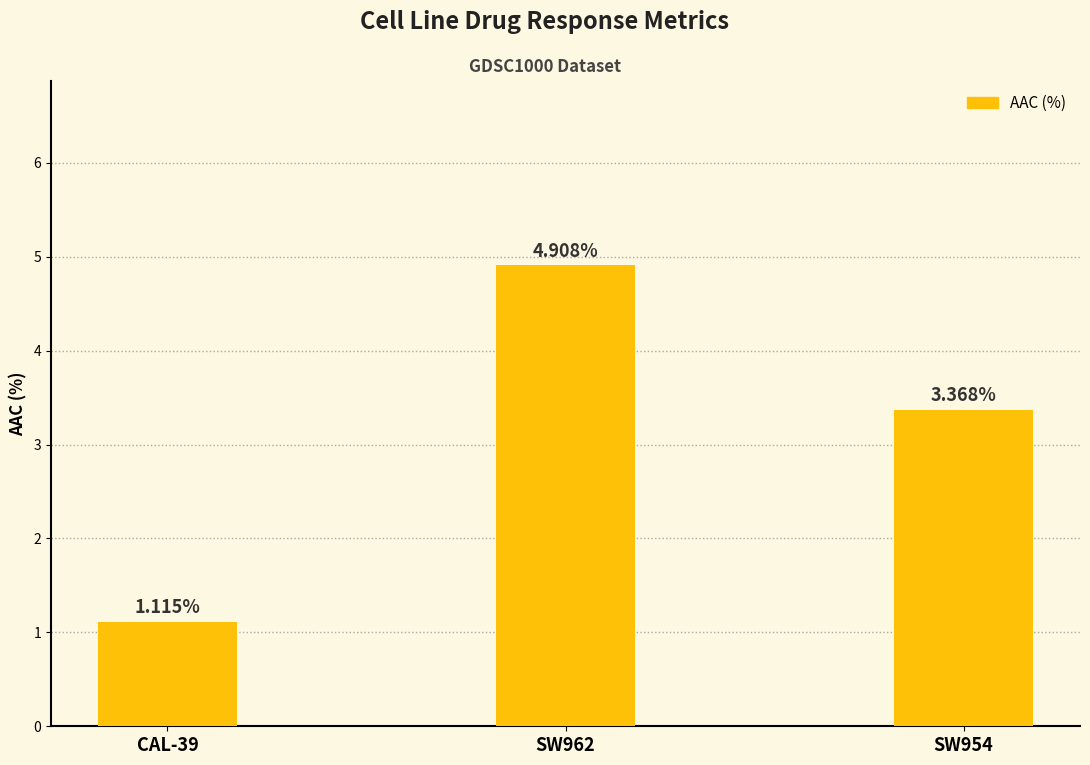

List the labels in order of value, smallest first.

CAL-39, SW954, SW962